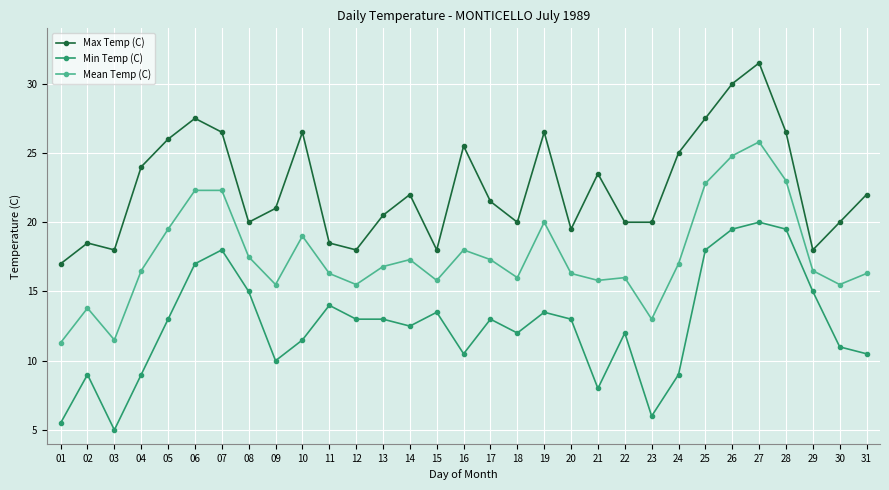

What value does the Max Temp (C) series have at 21?

23.5